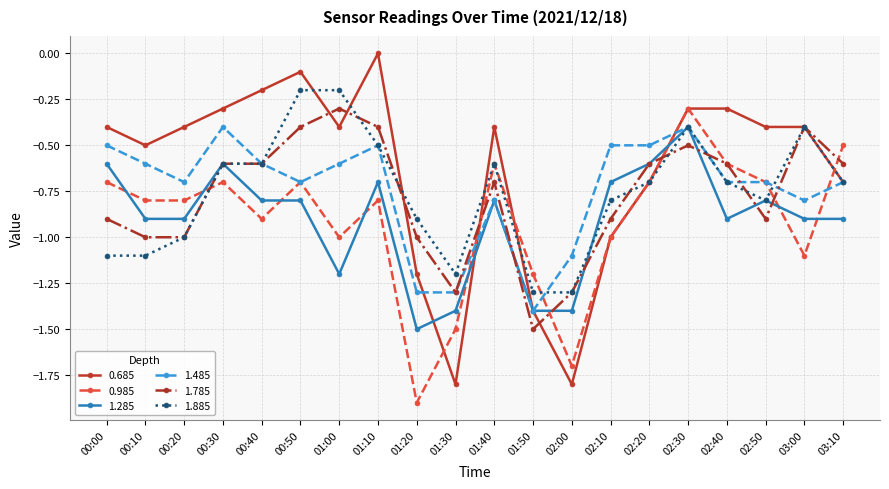

What position from the left is 01:10?

8